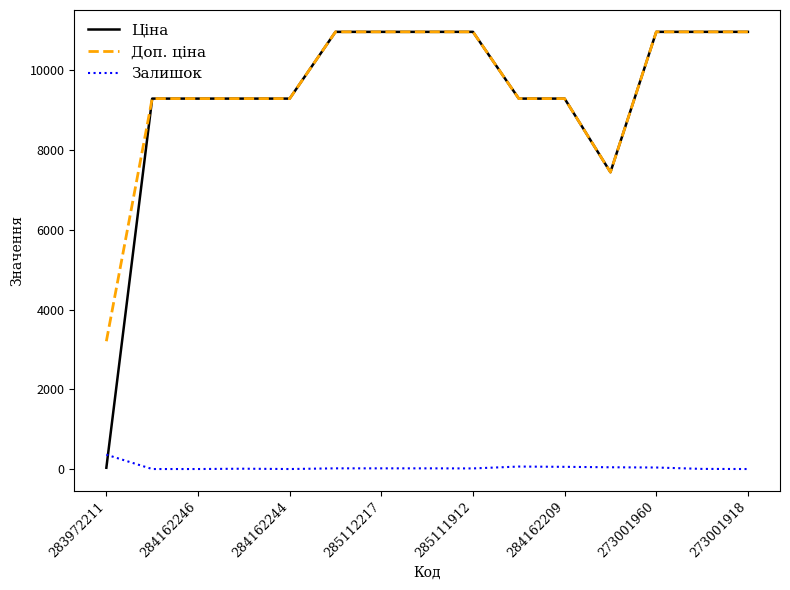

What is the greatest value displayed?

10964.4